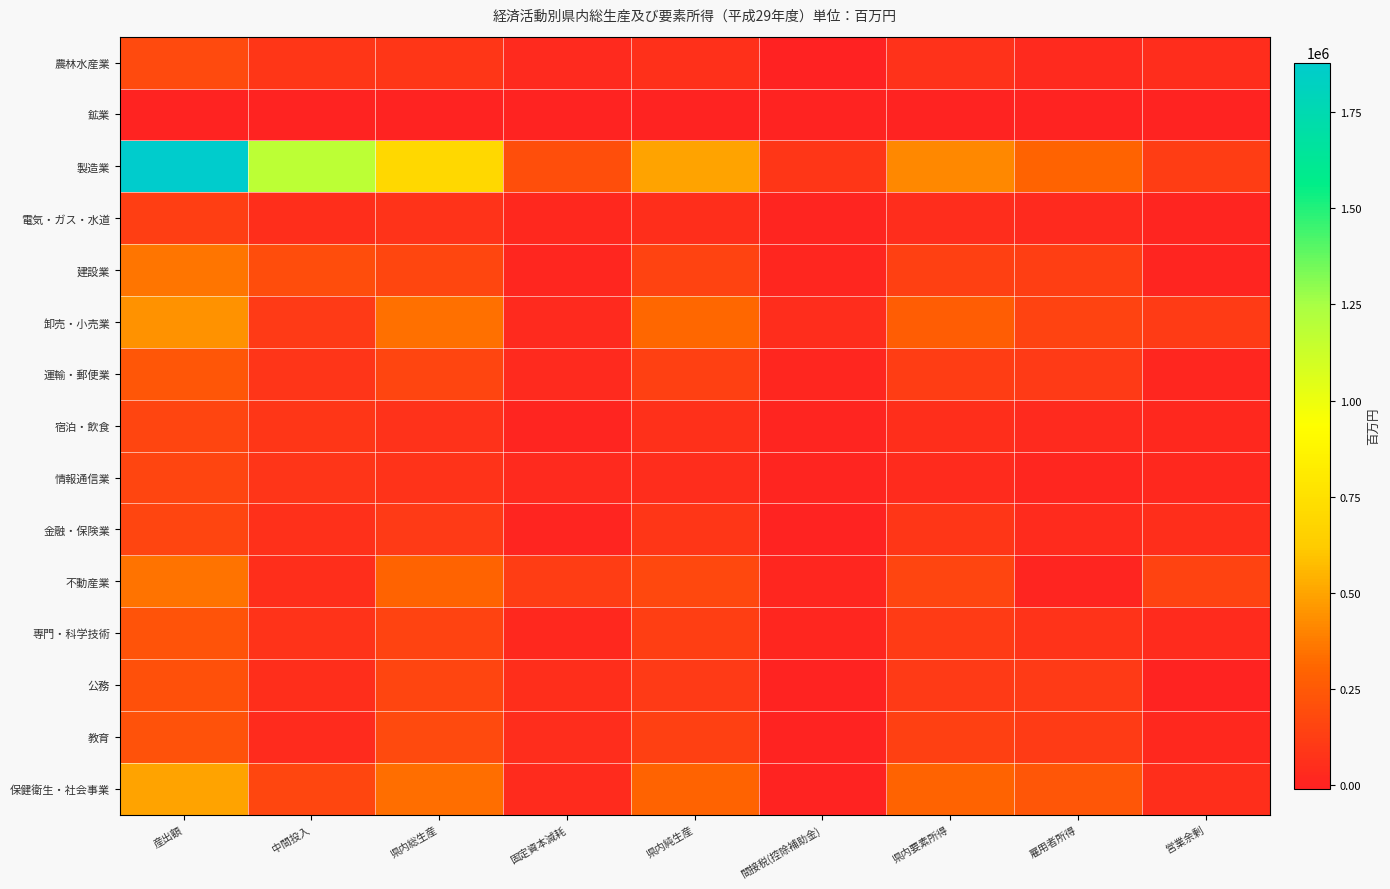

Reading left to right, what are all the values shown in this chart?

農林水産業: 産出額=176432.7	中間投入=87793.7	県内総生産=88639.0	固定資本減耗=27912.1	県内純生産=60726.9	間接税(控除補助金)=-9887.1	県内要素所得=70614.0	雇用者所得=28541.8	営業余剰=42072.1
鉱業: 産出額=2838.1	中間投入=1499.7	県内総生産=1338.4	固定資本減耗=592.7	県内純生産=745.7	間接税(控除補助金)=135.3	県内要素所得=610.4	雇用者所得=1198.1	営業余剰=-587.7
製造業: 産出額=1879105.1	中間投入=1181518.2	県内総生産=697586.9	固定資本減耗=198480.6	県内純生産=499106.3	間接税(控除補助金)=87670.7	県内要素所得=411435.6	雇用者所得=295132.0	営業余剰=116303.6
電気・ガス・水道: 産出額=126336.5	中間投入=50520.1	県内総生産=75816.4	固定資本減耗=25940.6	県内純生産=49875.8	間接税(控除補助金)=6696.3	県内要素所得=43179.5	雇用者所得=32070.8	営業余剰=11108.7
建設業: 産出額=352921.1	中間投入=189468.7	県内総生産=163452.4	固定資本減耗=15132.1	県内純生産=148320.4	間接税(控除補助金)=15525.1	県内要素所得=132795.3	雇用者所得=123013.3	営業余剰=9782.0
卸売・小売業: 産出額=444753.0	中間投入=101324.1	県内総生産=343428.9	固定資本減耗=33510.4	県内純生産=309918.4	間接税(控除補助金)=44924.6	県内要素所得=264993.8	雇用者所得=150595.4	営業余剰=114398.4
運輸・郵便業: 産出額=240740.6	中間投入=82562.0	県内総生産=158178.6	固定資本減耗=27348.1	県内純生産=130830.5	間接税(控除補助金)=14910.4	県内要素所得=115920.1	雇用者所得=102805.4	営業余剰=13114.7
宿泊・飲食: 産出額=158830.9	中間投入=88718.6	県内総生産=70112.3	固定資本減耗=8620.4	県内純生産=61492.0	間接税(控除補助金)=7067.7	県内要素所得=54424.2	雇用者所得=32688.4	営業余剰=21735.8
情報通信業: 産出額=159140.2	中間投入=83884.4	県内総生産=75255.9	固定資本減耗=27242.9	県内純生産=48013.0	間接税(控除補助金)=7204.3	県内要素所得=40808.7	雇用者所得=16579.9	営業余剰=24228.7
金融・保険業: 産出額=159622.7	中間投入=58129.3	県内総生産=101493.5	固定資本減耗=11579.2	県内純生産=89914.3	間接税(控除補助金)=3086.2	県内要素所得=86828.1	雇用者所得=36806.1	営業余剰=50022.0
不動産業: 産出額=350381.0	中間投入=56338.1	県内総生産=294042.8	固定資本減耗=122573.7	県内純生産=171469.1	間接税(控除補助金)=14011.8	県内要素所得=157457.3	雇用者所得=7553.2	営業余剰=149904.1
専門・科学技術: 産出額=226137.5	中間投入=73873.2	県内総生産=152264.3	固定資本減耗=24154.1	県内純生産=128110.1	間接税(控除補助金)=13489.4	県内要素所得=114620.7	雇用者所得=74303.6	営業余剰=40317.1
公務: 産出額=209017.6	中間投入=52134.9	県内総生産=156882.6	固定資本減耗=54901.2	県内純生産=101981.4	間接税(控除補助金)=391.9	県内要素所得=101589.5	雇用者所得=101589.5	営業余剰=0.0
教育: 産出額=214218.9	中間投入=36793.1	県内総生産=177425.9	固定資本減耗=42207.9	県内純生産=135218.0	間接税(控除補助金)=1221.2	県内要素所得=133996.8	雇用者所得=112832.0	営業余剰=21164.7
保健衛生・社会事業: 産出額=495942.4	中間投入=164787.7	県内総生産=331154.7	固定資本減耗=37670.2	県内純生産=293484.5	間接税(控除補助金)=-640.3	県内要素所得=294124.8	雇用者所得=238361.5	営業余剰=55763.3